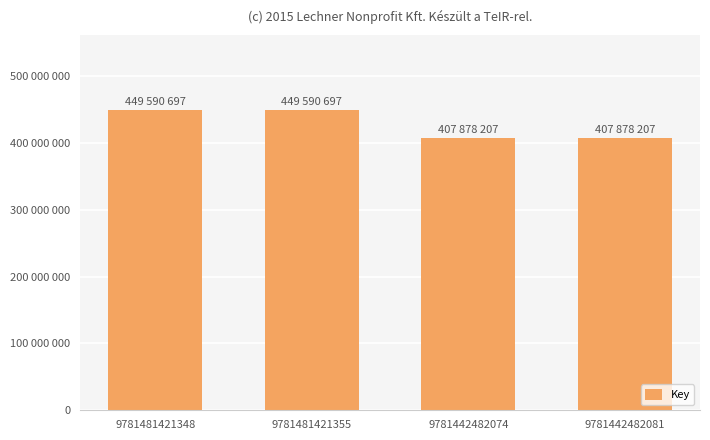

Are the bars horizontal?

No